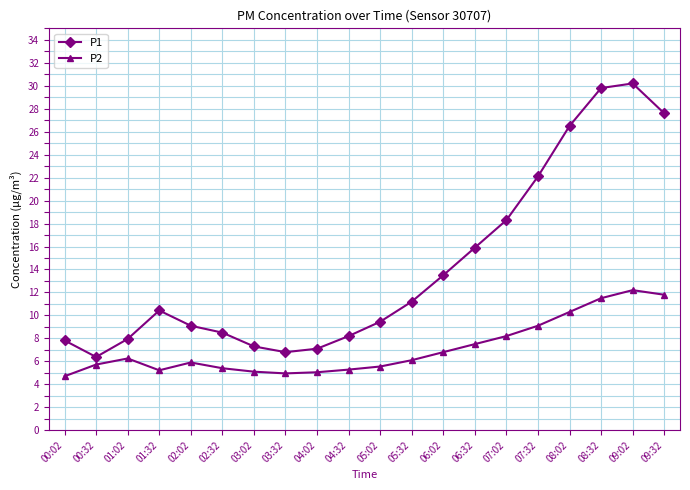

The P2 series shows 1.7 at 01:02. True or false?

False